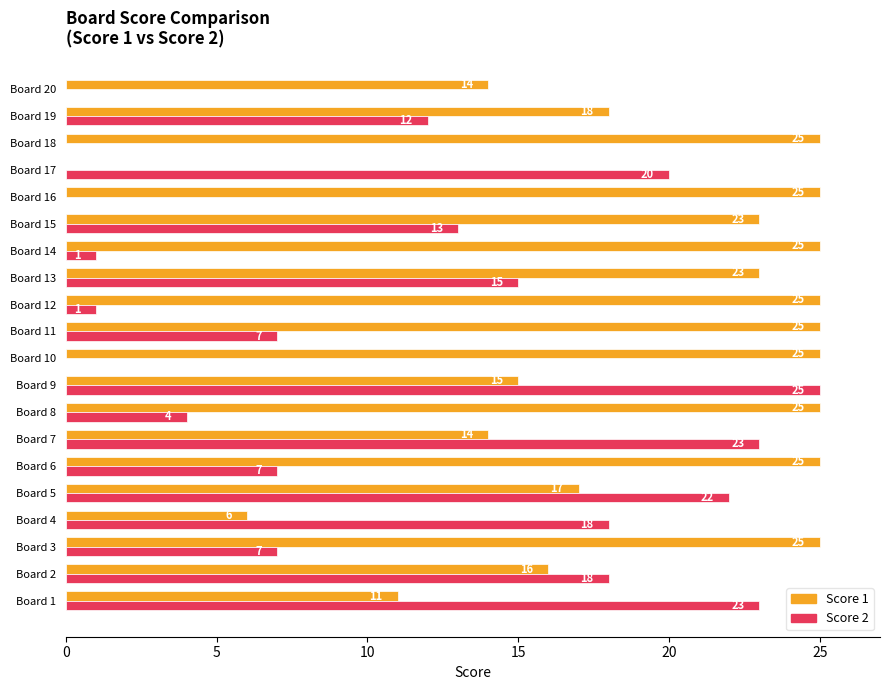

Which series changed the most between Board 15 and Board 20?

Score 2